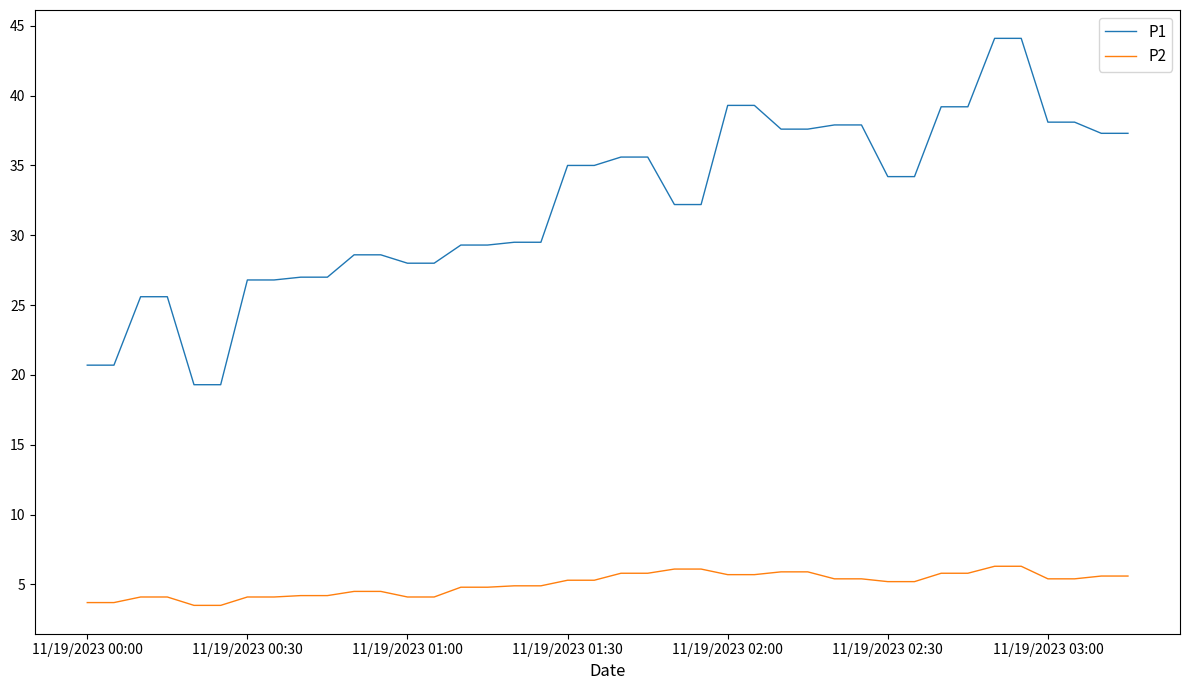

Which series has the largest range (max minus min)?

P1